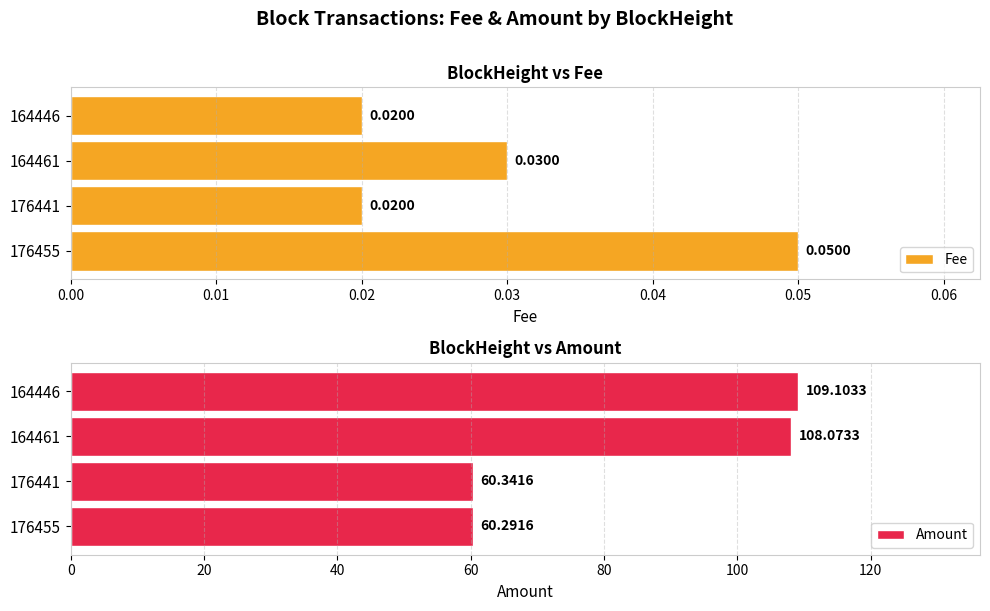

Is the value of Fee at 164461 greater than the value of Amount at 176441?

No